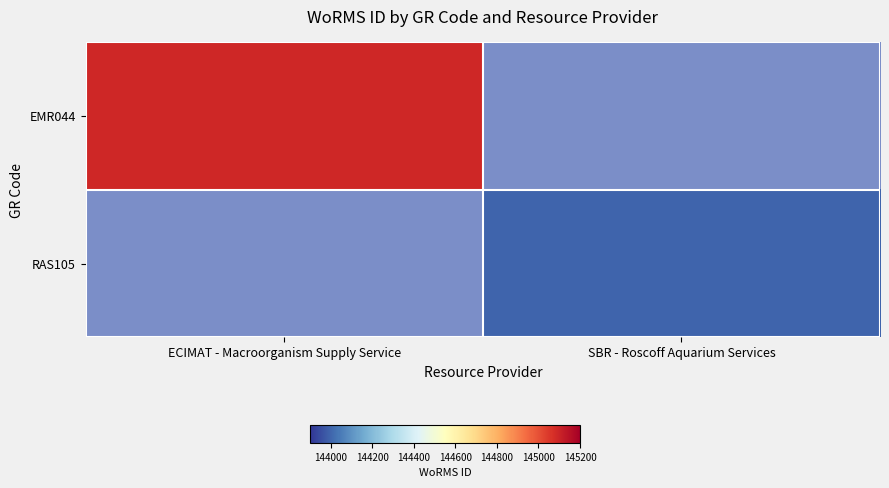

At how many categories does at least one series exceed 144476?

1